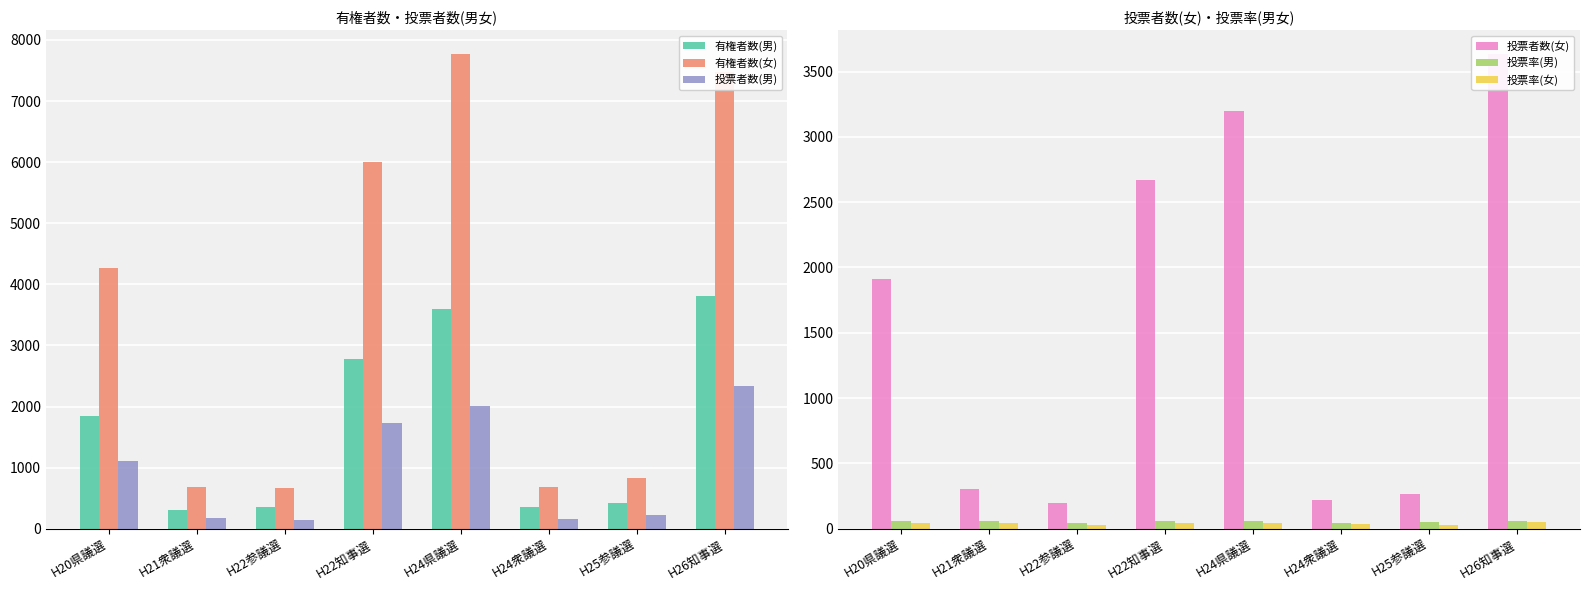

Reading left to right, transcribe all the data shown in this chart.

有権者数(男): H20県議選=1846.0	H21衆議選=303.0	H22参議選=359.0	H22知事選=2774.0	H24県議選=3598.0	H24衆議選=354.0	H25参議選=428.0	H26知事選=3806.0
有権者数(女): H20県議選=4275.0	H21衆議選=684.0	H22参議選=670.0	H22知事選=5999.0	H24県議選=7772.0	H24衆議選=676.0	H25参議選=838.0	H26知事選=7478.0
投票者数(男): H20県議選=1101.0	H21衆議選=175.0	H22参議選=146.0	H22知事選=1737.0	H24県議選=2013.0	H24衆議選=160.0	H25参議選=224.0	H26知事選=2336.0
投票者数(女): H20県議選=1913.0	H21衆議選=307.0	H22参議選=198.0	H22知事選=2669.0	H24県議選=3199.0	H24衆議選=223.0	H25参議選=264.0	H26知事選=3635.0
投票率(男): H20県議選=59.6	H21衆議選=57.8	H22参議選=40.7	H22知事選=62.6	H24県議選=56.0	H24衆議選=45.2	H25参議選=52.3	H26知事選=61.4
投票率(女): H20県議選=44.8	H21衆議選=44.9	H22参議選=29.6	H22知事選=44.5	H24県議選=41.2	H24衆議選=33.0	H25参議選=31.5	H26知事選=48.6